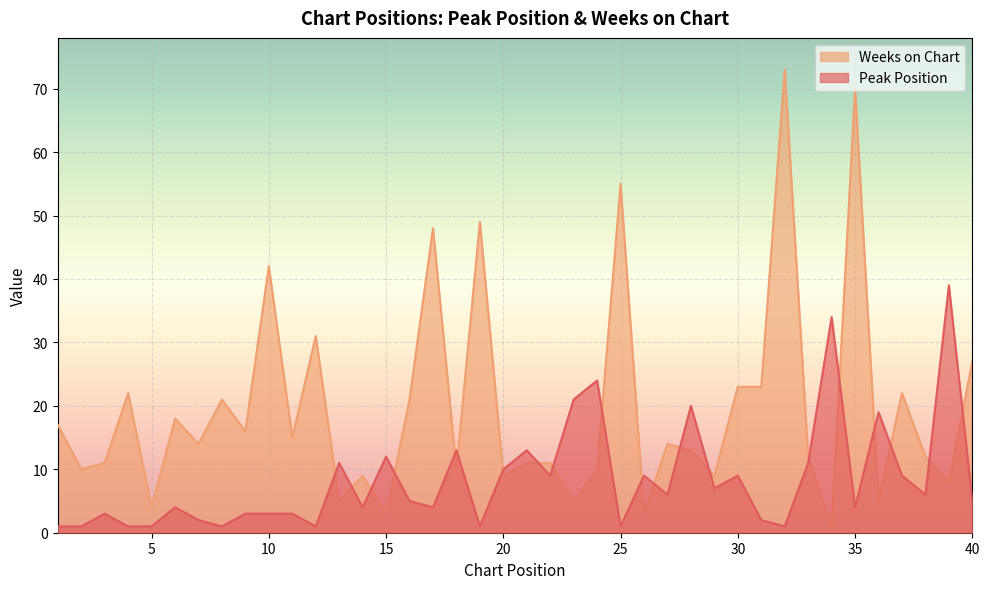

What is the difference between the highest and lowest values at 15?

9